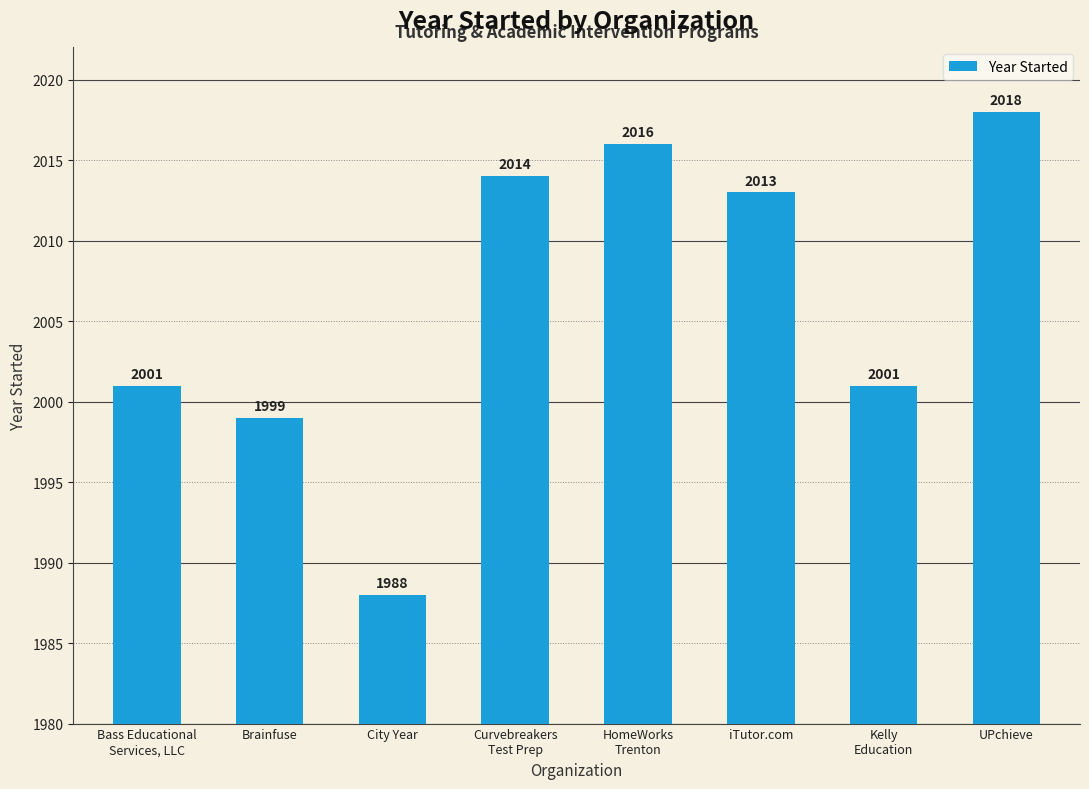

What position from the left is UPchieve?

8